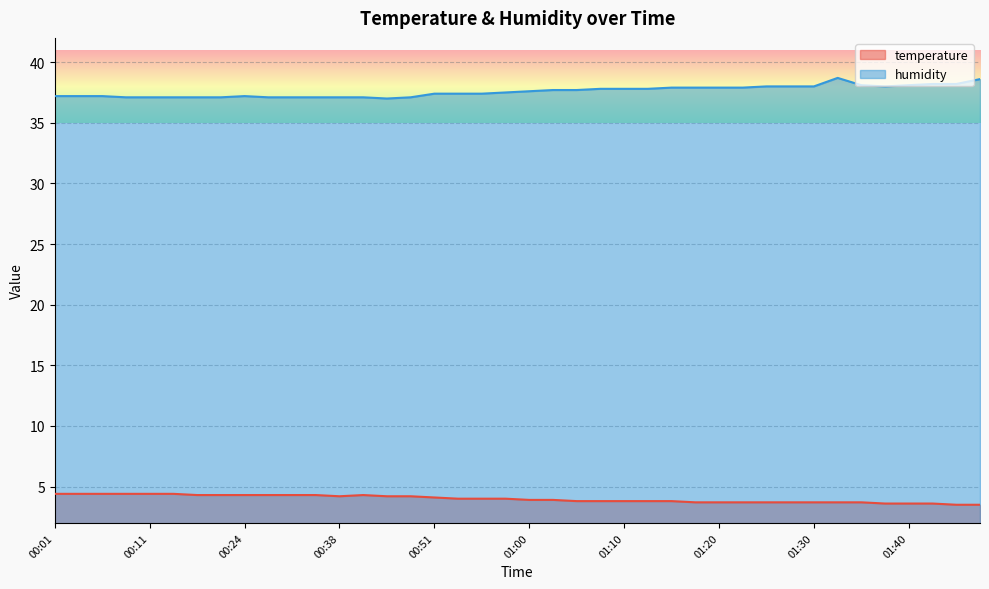

How many distinct data groups are displayed?

2